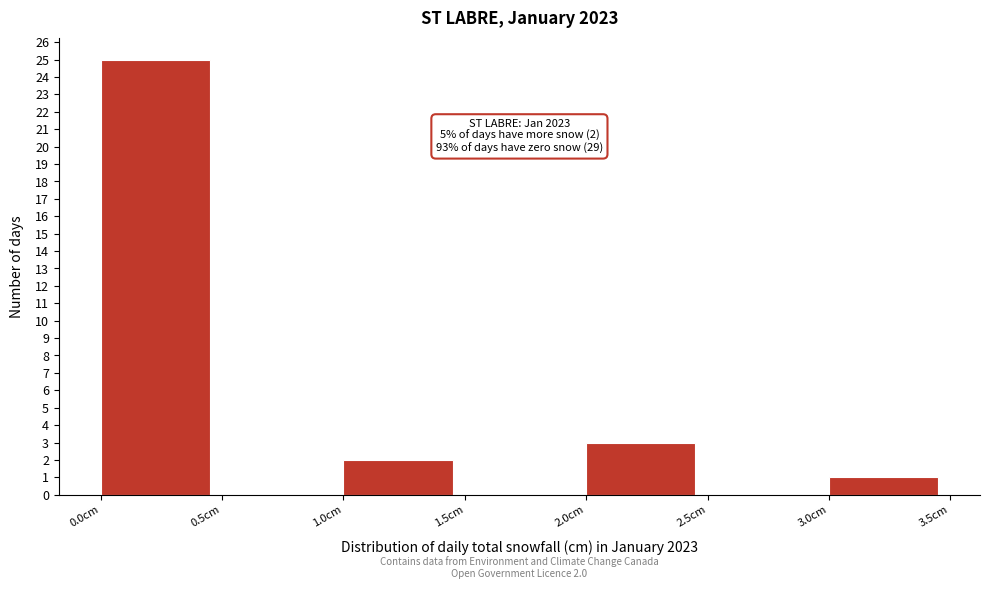

Which range on the x-axis has the tallest bar?

0.0 to 0.5